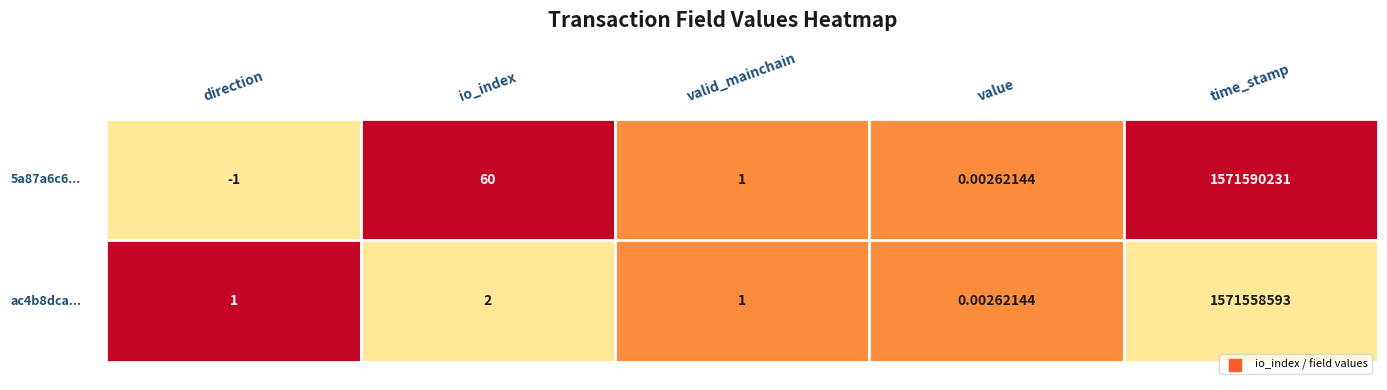

The value of 5a87a6c6... at value is 0.0. True or false?

False